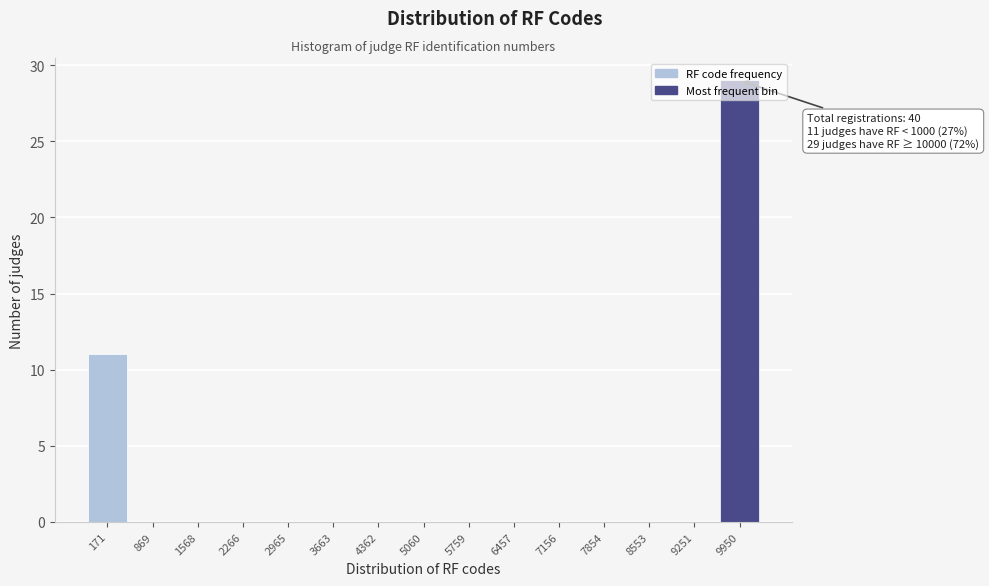

What is the sum of all values?

40